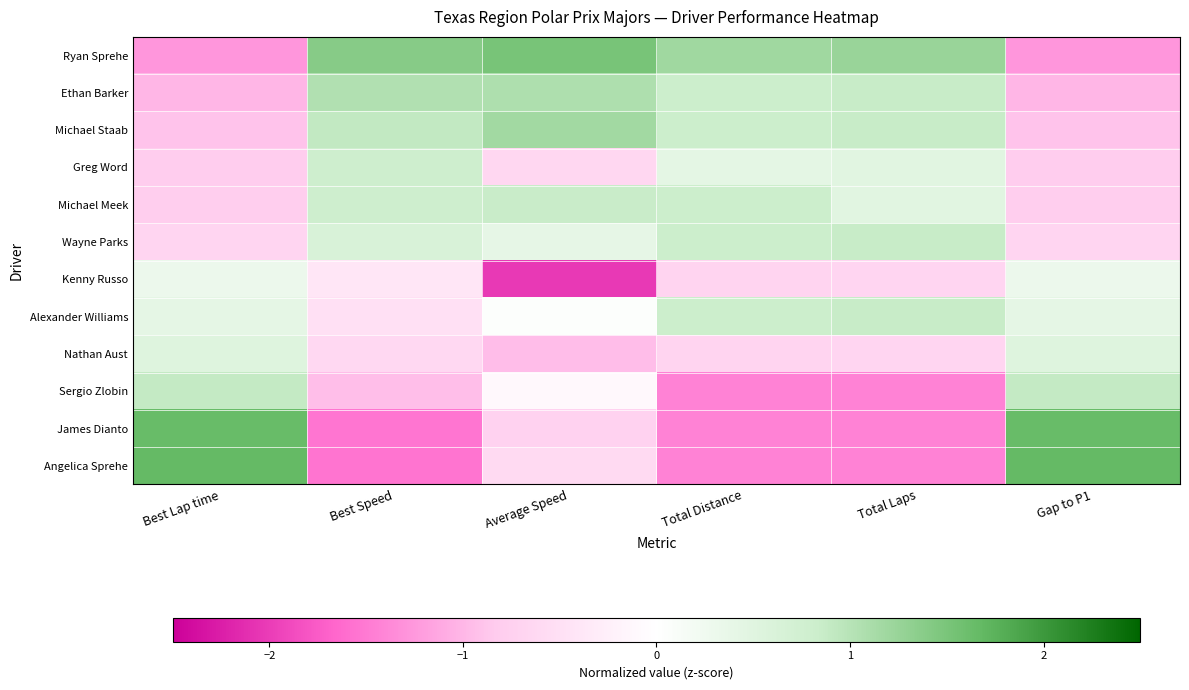

Reading left to right, what are all the values shown in this chart?

Ryan Sprehe: Best Lap time=-1.3	Best Speed=1.4	Average Speed=1.5	Total Distance=1.2	Total Laps=1.2	Gap to P1=-1.3
Ethan Barker: Best Lap time=-1.0	Best Speed=1.1	Average Speed=1.1	Total Distance=0.8	Total Laps=0.9	Gap to P1=-1.0
Michael Staab: Best Lap time=-0.9	Best Speed=0.9	Average Speed=1.2	Total Distance=0.8	Total Laps=0.9	Gap to P1=-0.9
Greg Word: Best Lap time=-0.8	Best Speed=0.8	Average Speed=-0.6	Total Distance=0.4	Total Laps=0.5	Gap to P1=-0.8
Michael Meek: Best Lap time=-0.8	Best Speed=0.8	Average Speed=0.9	Total Distance=0.8	Total Laps=0.5	Gap to P1=-0.8
Wayne Parks: Best Lap time=-0.7	Best Speed=0.6	Average Speed=0.4	Total Distance=0.8	Total Laps=0.9	Gap to P1=-0.7
Kenny Russo: Best Lap time=0.3	Best Speed=-0.4	Average Speed=-2.0	Total Distance=-0.7	Total Laps=-0.7	Gap to P1=0.3
Alexander Williams: Best Lap time=0.4	Best Speed=-0.5	Average Speed=0.0	Total Distance=0.8	Total Laps=0.9	Gap to P1=0.4
Nathan Aust: Best Lap time=0.5	Best Speed=-0.6	Average Speed=-1.0	Total Distance=-0.7	Total Laps=-0.7	Gap to P1=0.5
Sergio Zlobin: Best Lap time=0.9	Best Speed=-0.9	Average Speed=-0.1	Total Distance=-1.4	Total Laps=-1.4	Gap to P1=0.9
James Dianto: Best Lap time=1.6	Best Speed=-1.5	Average Speed=-0.7	Total Distance=-1.4	Total Laps=-1.4	Gap to P1=1.6
Angelica Sprehe: Best Lap time=1.7	Best Speed=-1.6	Average Speed=-0.6	Total Distance=-1.4	Total Laps=-1.4	Gap to P1=1.7